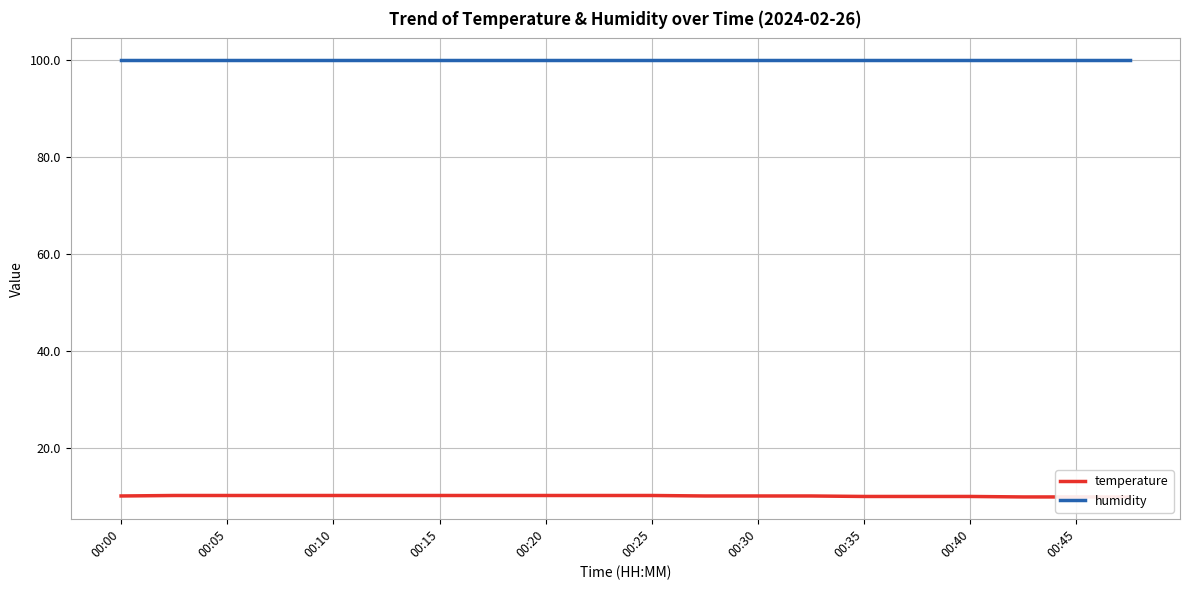

Between 00:20 and 19, which series saw the biggest shift?

temperature